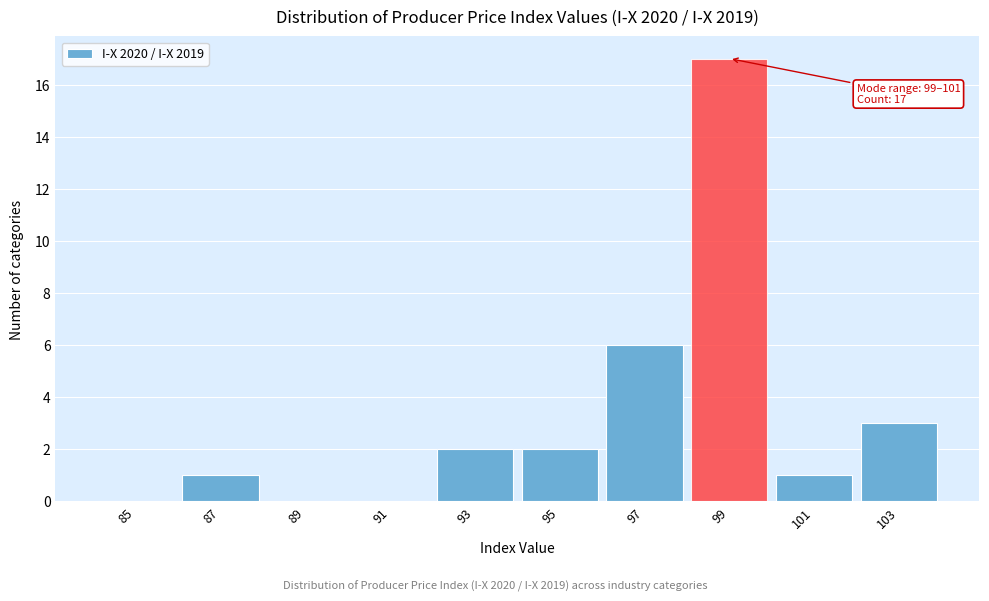

Reading left to right, what are all the values shown in this chart?

85=0	87=1	89=0	91=0	93=2	95=2	97=6	99=17	101=1	103=3